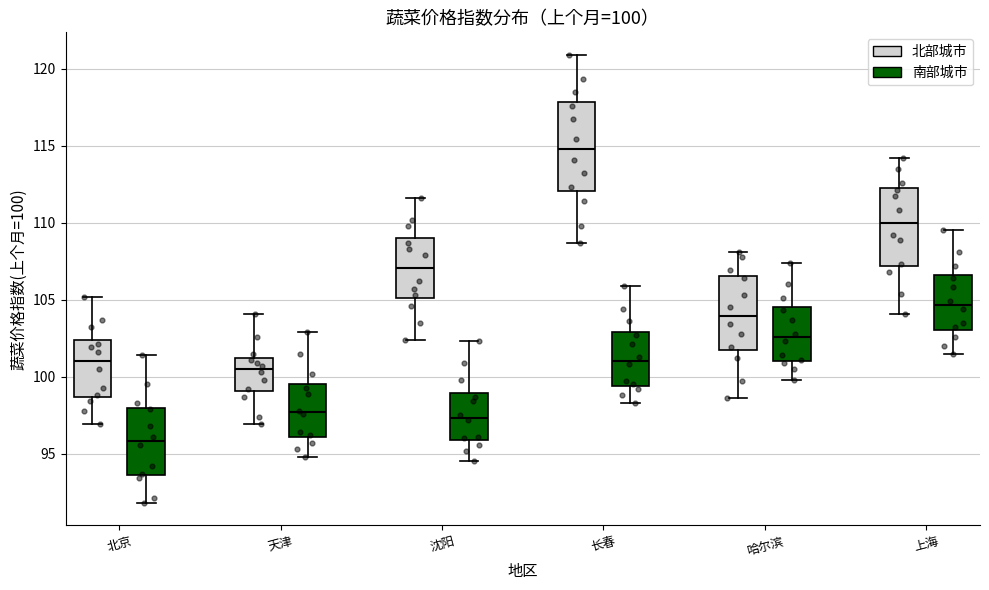

Comparing the boxes themselves (not the whiskers), which one is the tallest?

长春 (北部城市)